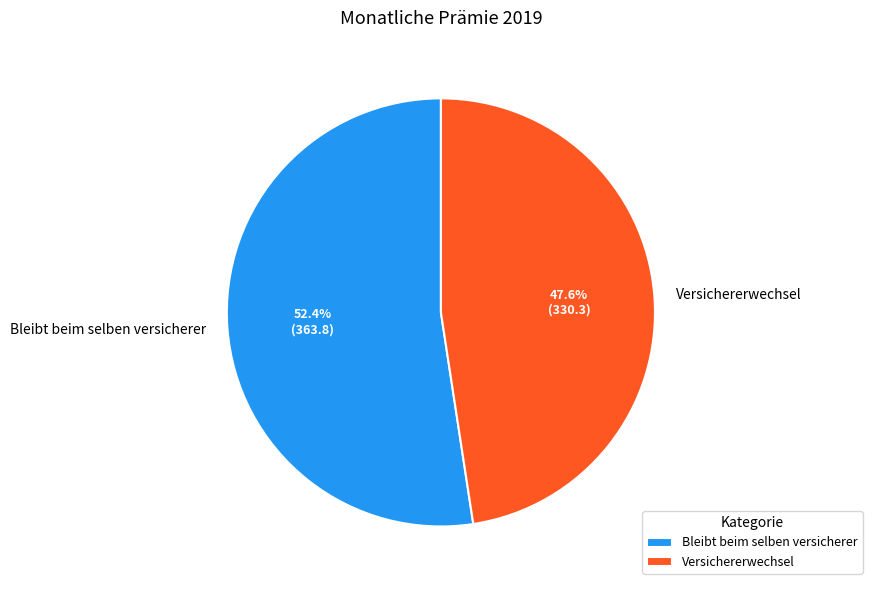

Is the sum of Versichererwechsel and Bleibt beim selben versicherer greater than half?

Yes